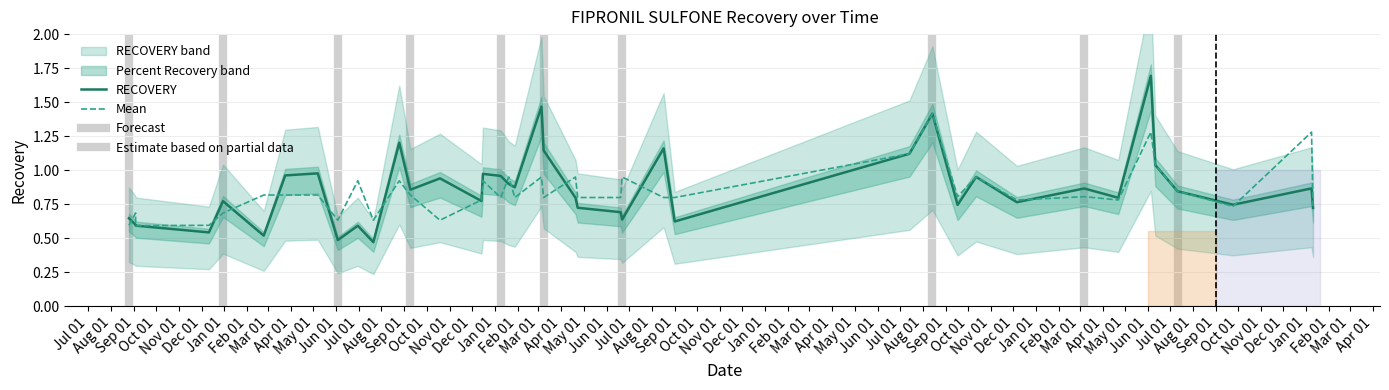

How many intersections are there between RECOVERY and Mean?

15